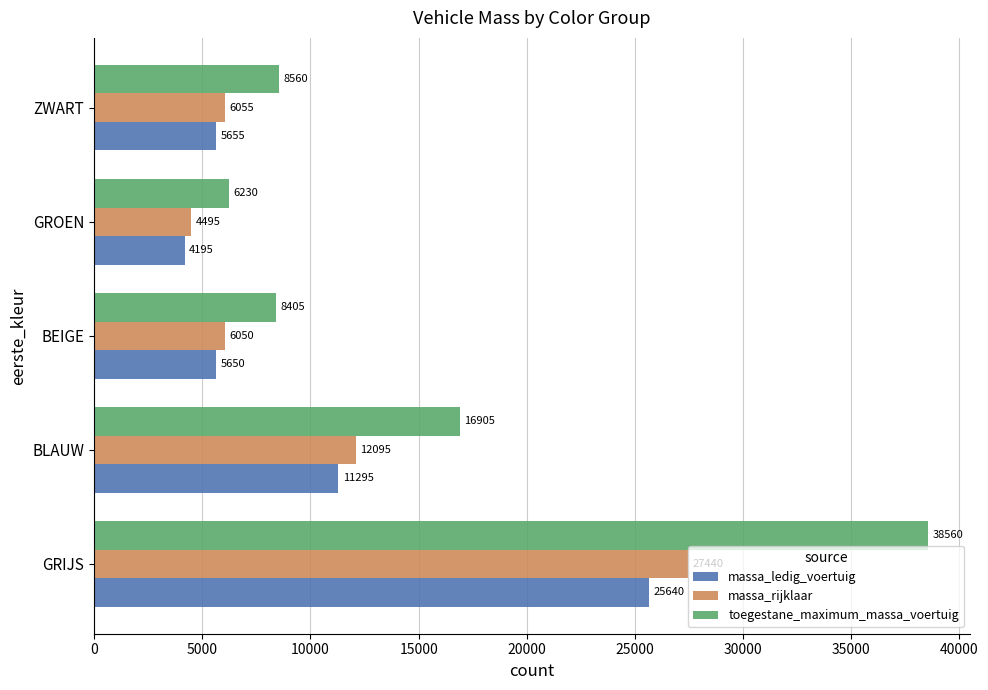

Which series has the largest range (max minus min)?

toegestane_maximum_massa_voertuig